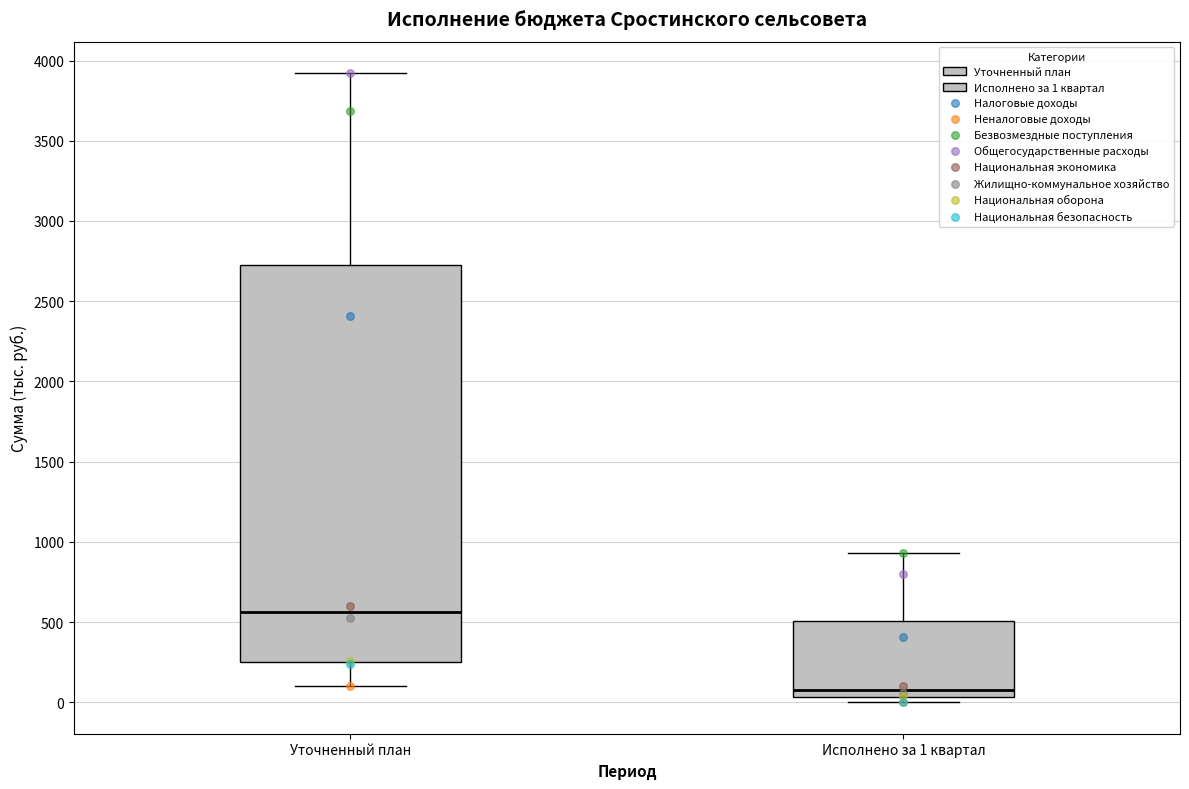

Where does the lower whisker of the box for Уточненный план end on the y-axis? The values are not printed on the chart, so give them approximately, as read against the axis.

100